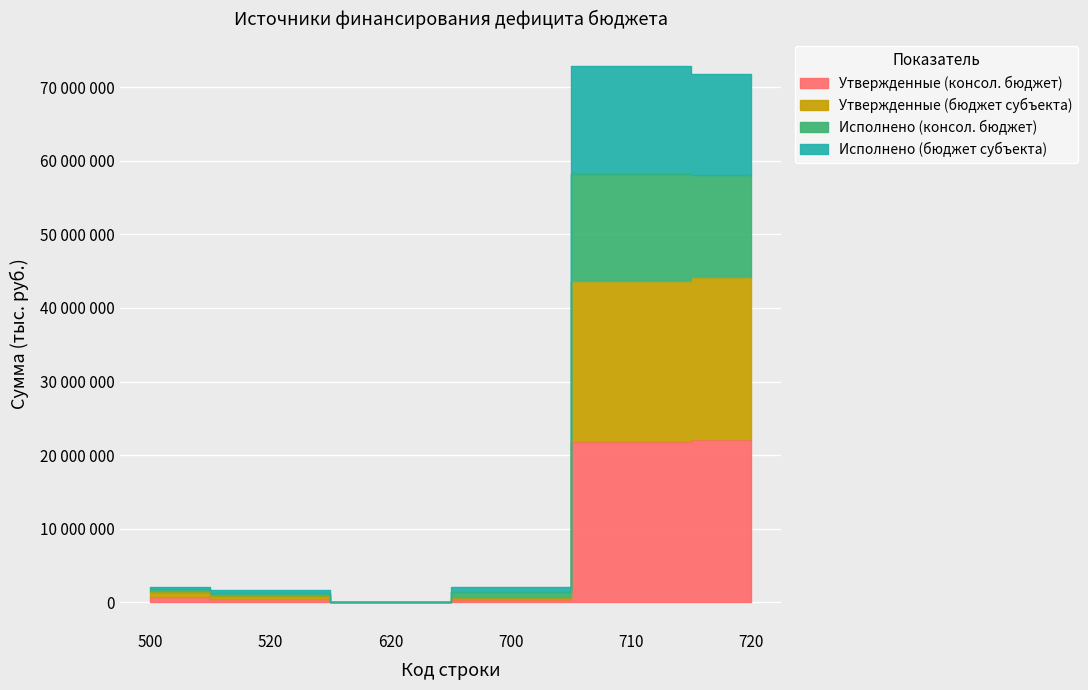

How many lines are shown in the chart?

4